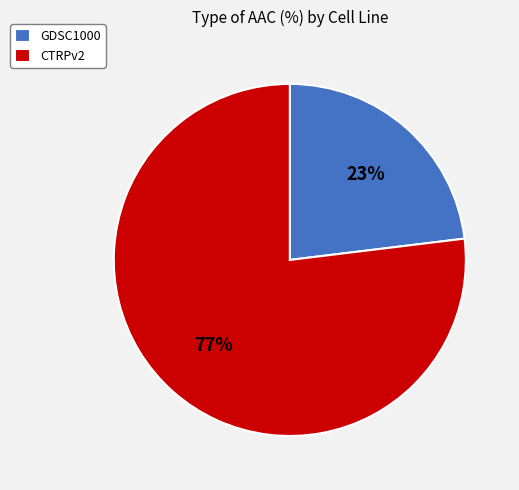

What is the smallest slice in the pie chart?

GDSC1000